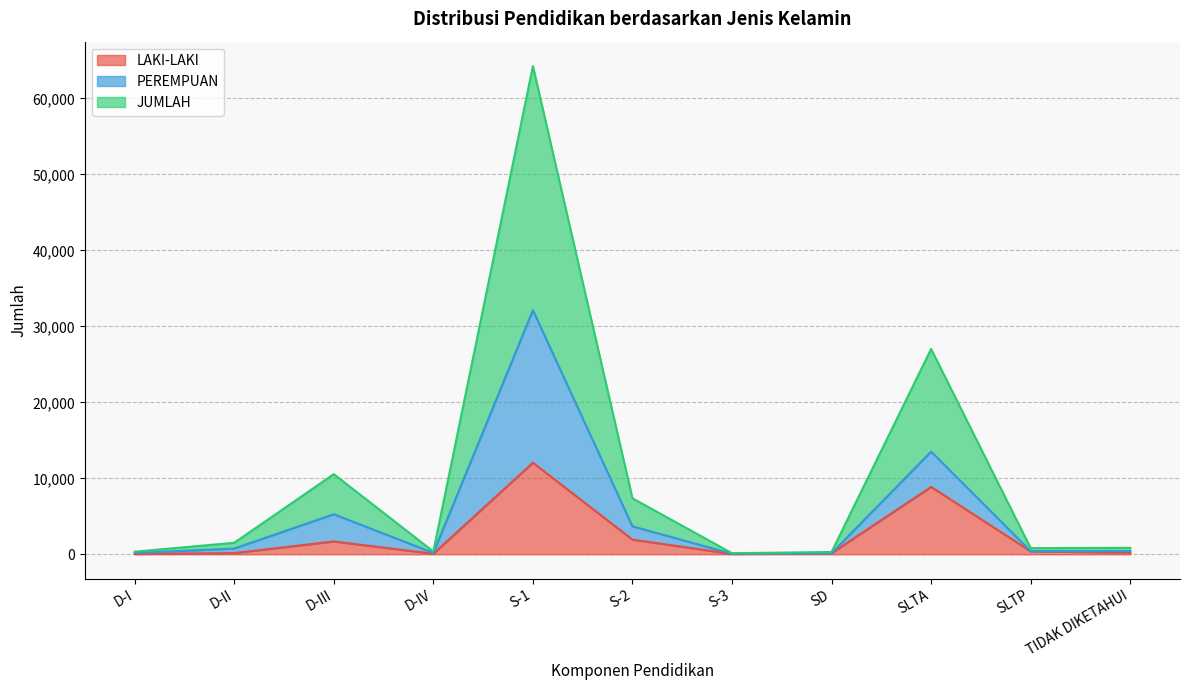

What is the greatest value displayed?

64260